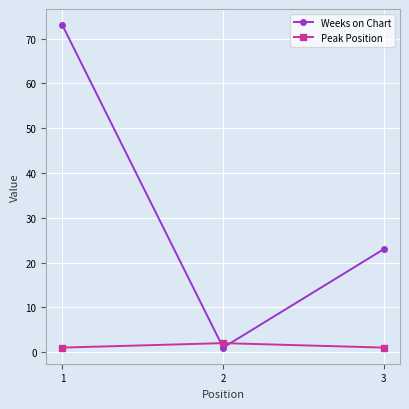

Which series has the largest total across all categories?

Weeks on Chart